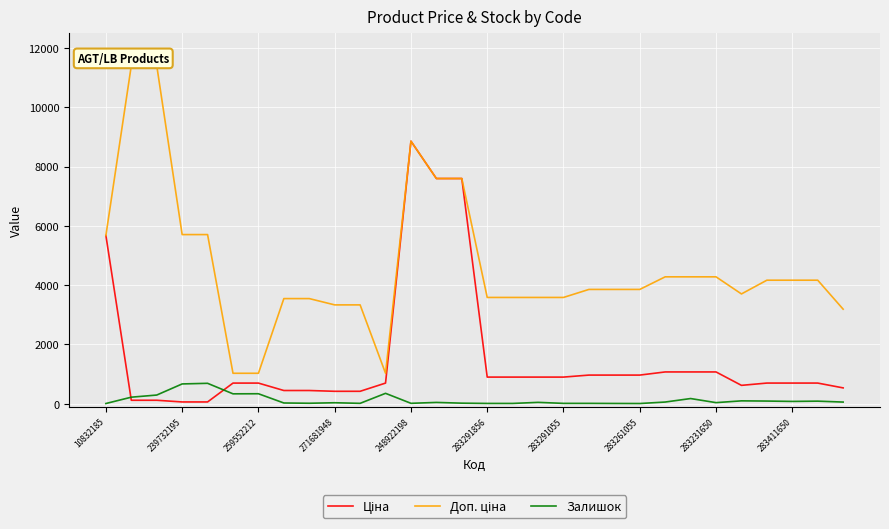

What is the maximum value shown in the chart?

11410.0